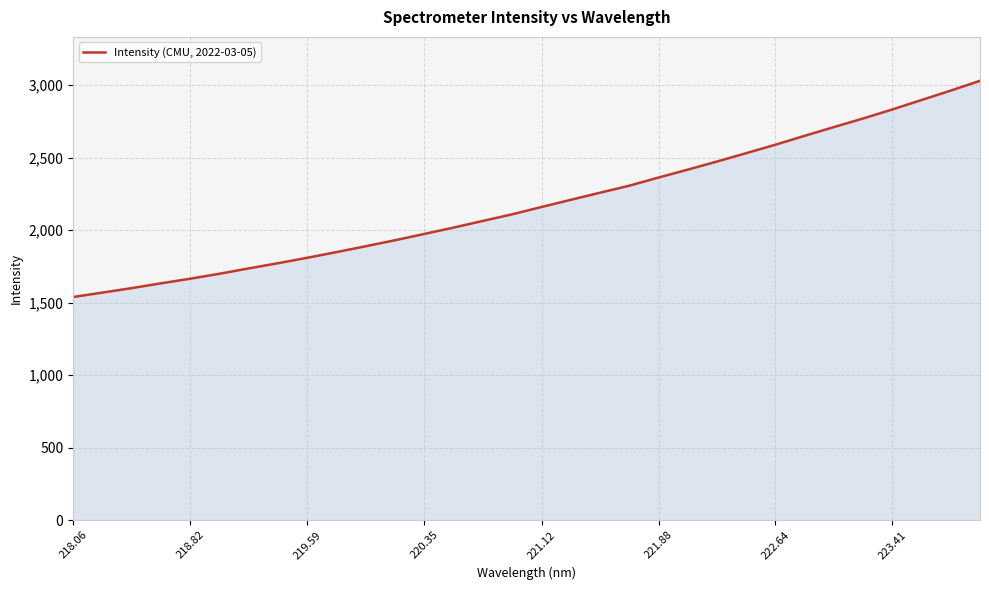

What is the greatest value displayed?

3029.4